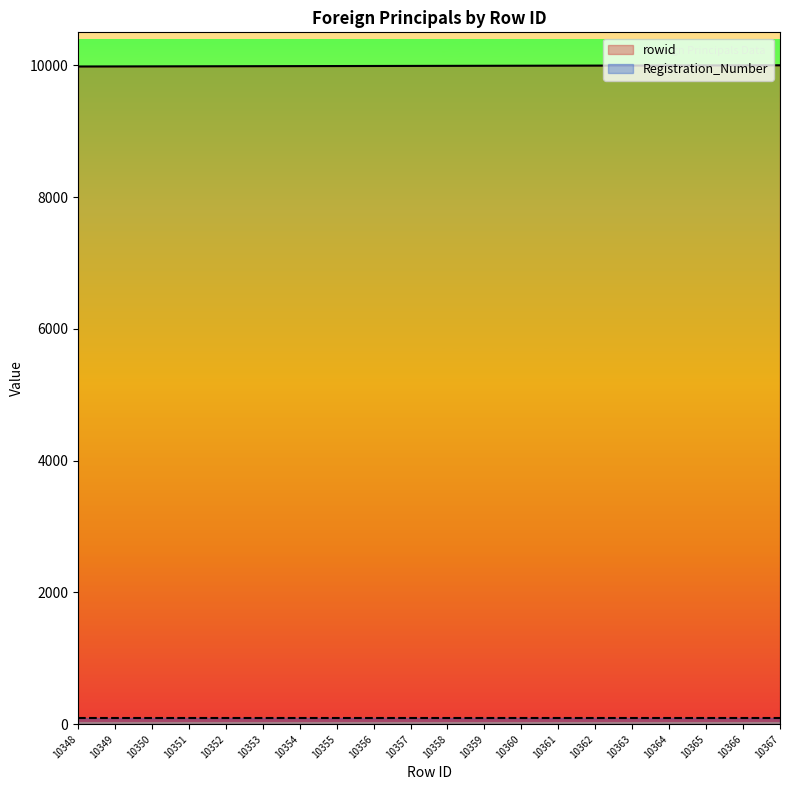

How many values exceed 9991?

10